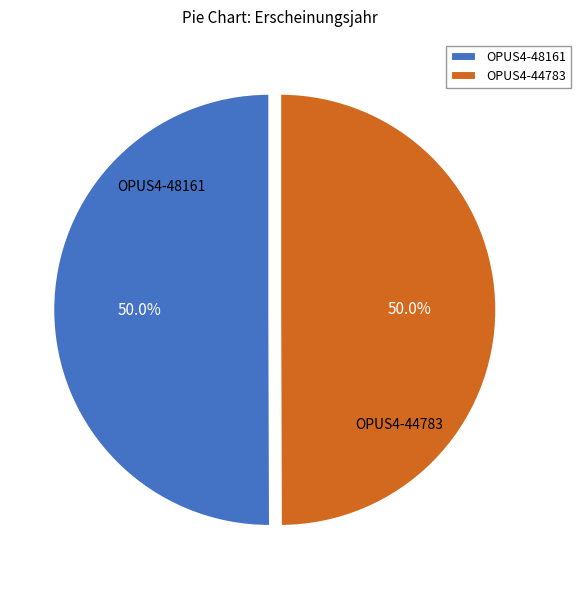

To the nearest percent, what is the average slice percentage?

50%